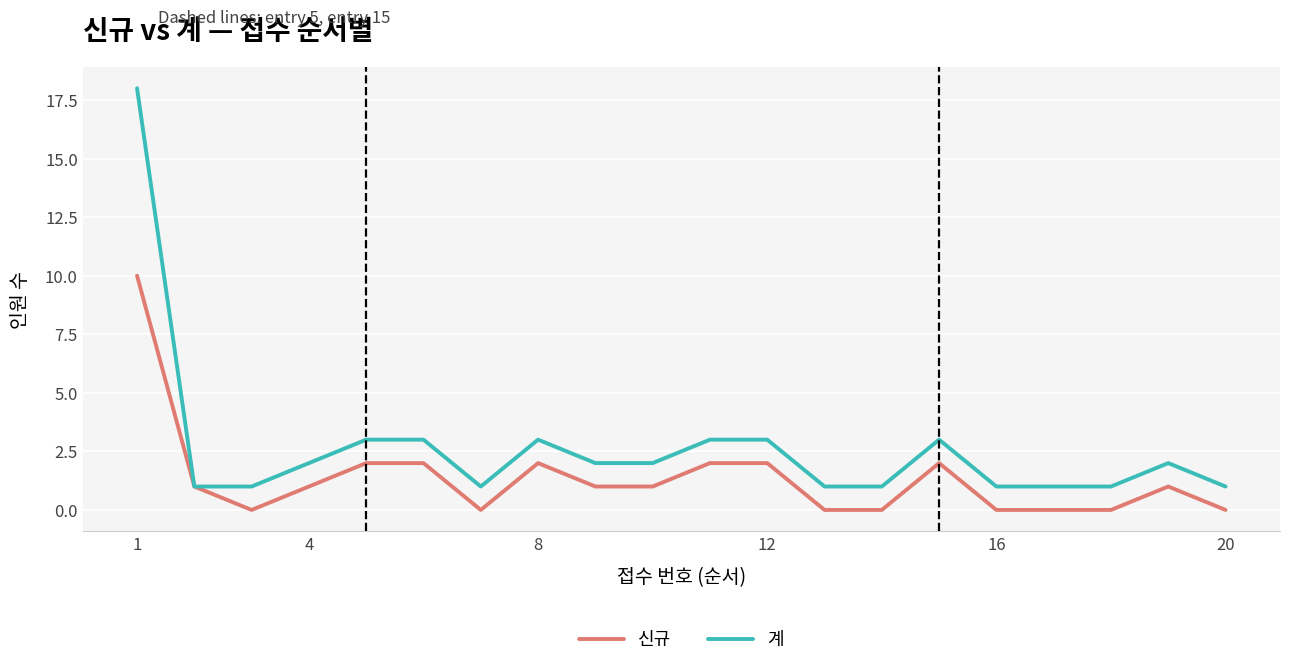

Which series has the largest total across all categories?

계